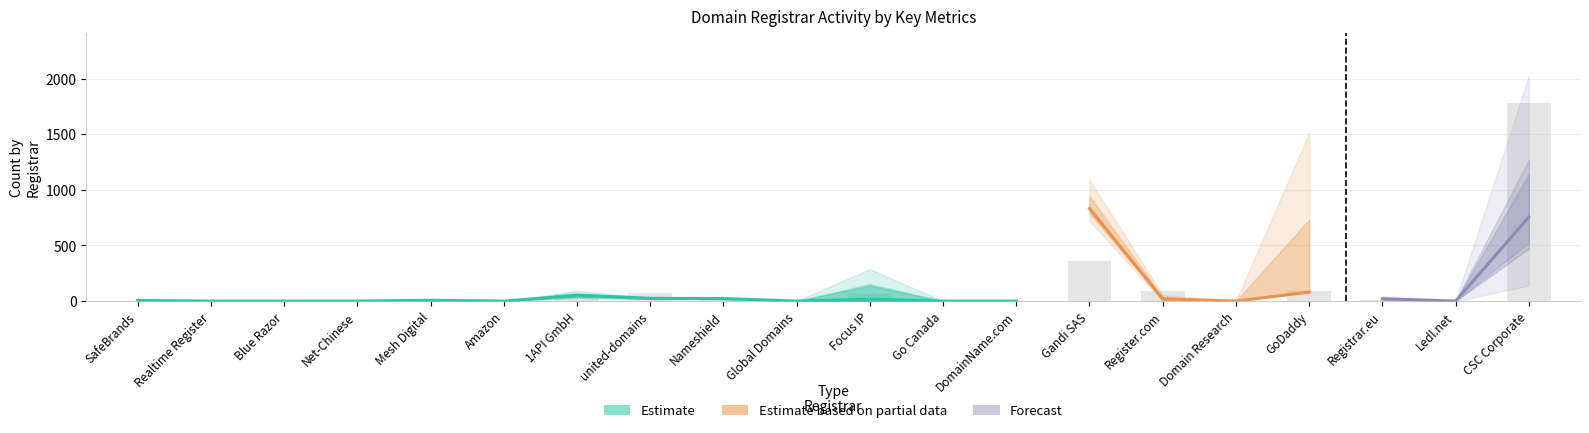

At how many categories does at least one series exceed 1001?

1